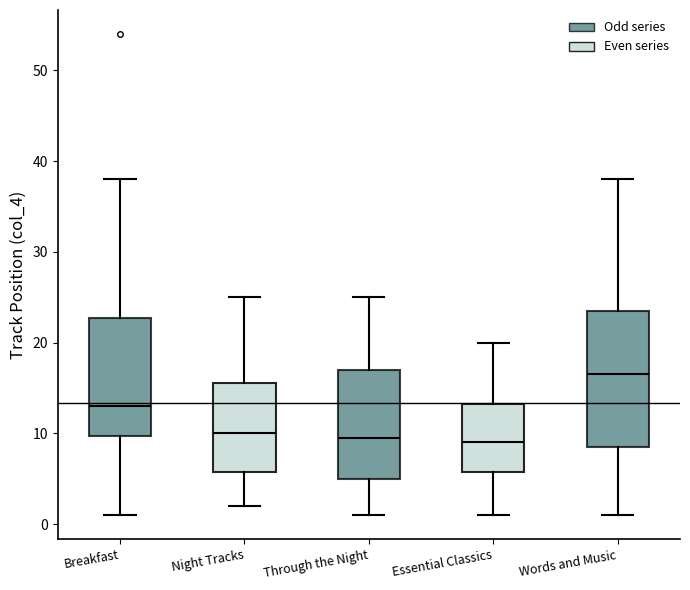

Reading left to right, read every box against the y-axis: the position of its median line, the range the box covers, and the ends of its whiskers. The values are not printed on the chart, so give them approximately, as read against the axis.

Breakfast: median 13, box 10 to 23, whiskers 1 to 38
Night Tracks: median 10, box 6 to 16, whiskers 2 to 25
Through the Night: median 10, box 5 to 17, whiskers 1 to 25
Essential Classics: median 9, box 6 to 13, whiskers 1 to 20
Words and Music: median 17, box 9 to 24, whiskers 1 to 38